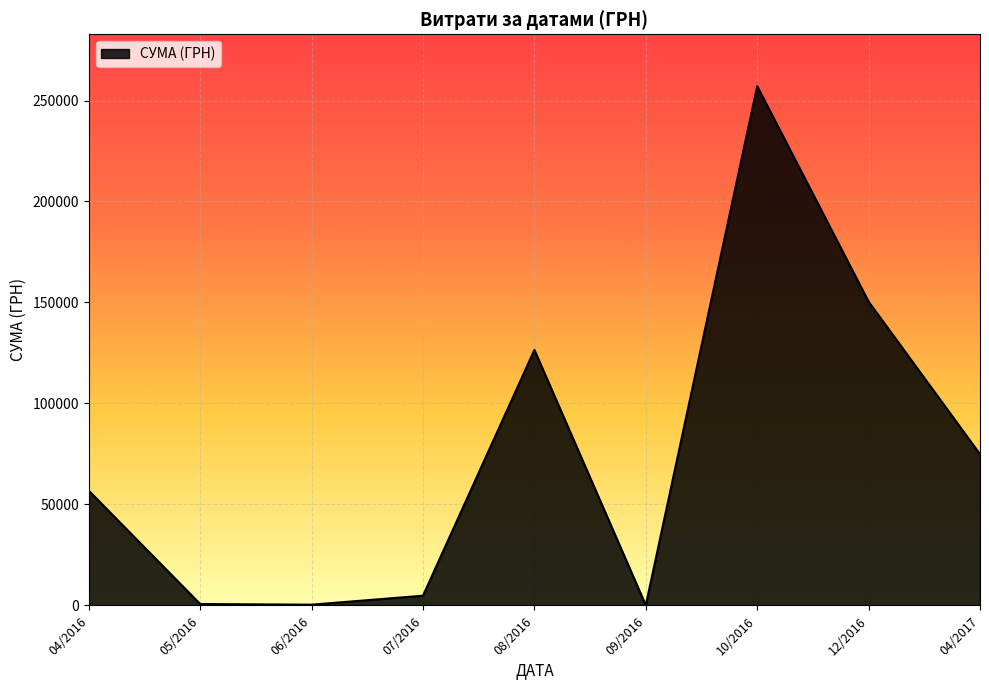

What is the maximum value shown in the chart?

257087.8